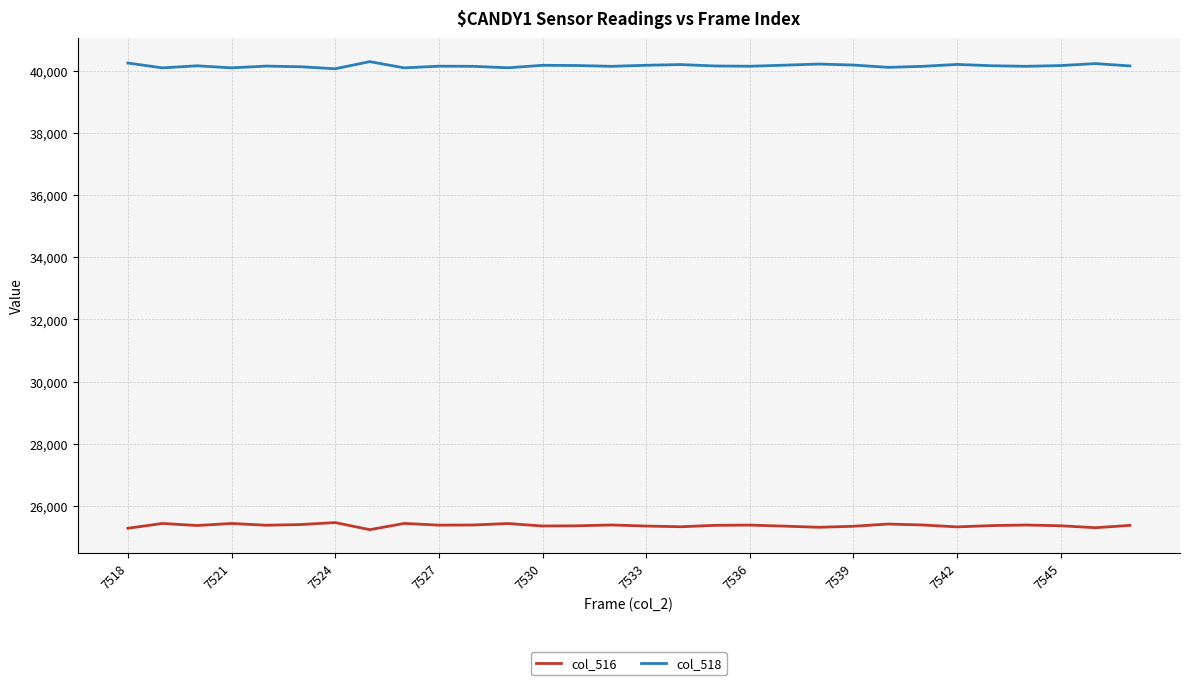

What is the maximum value for col_518?

40303